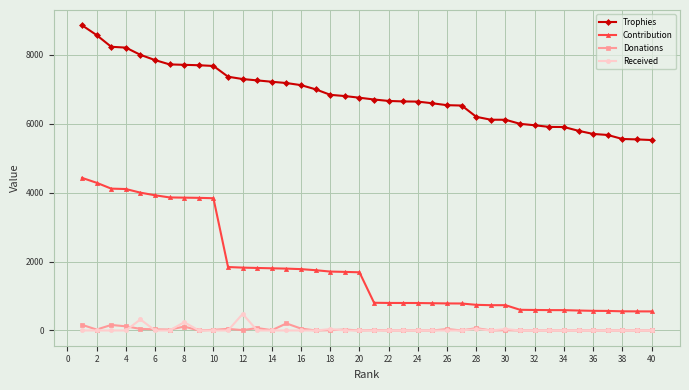

Which series has the largest total across all categories?

Trophies